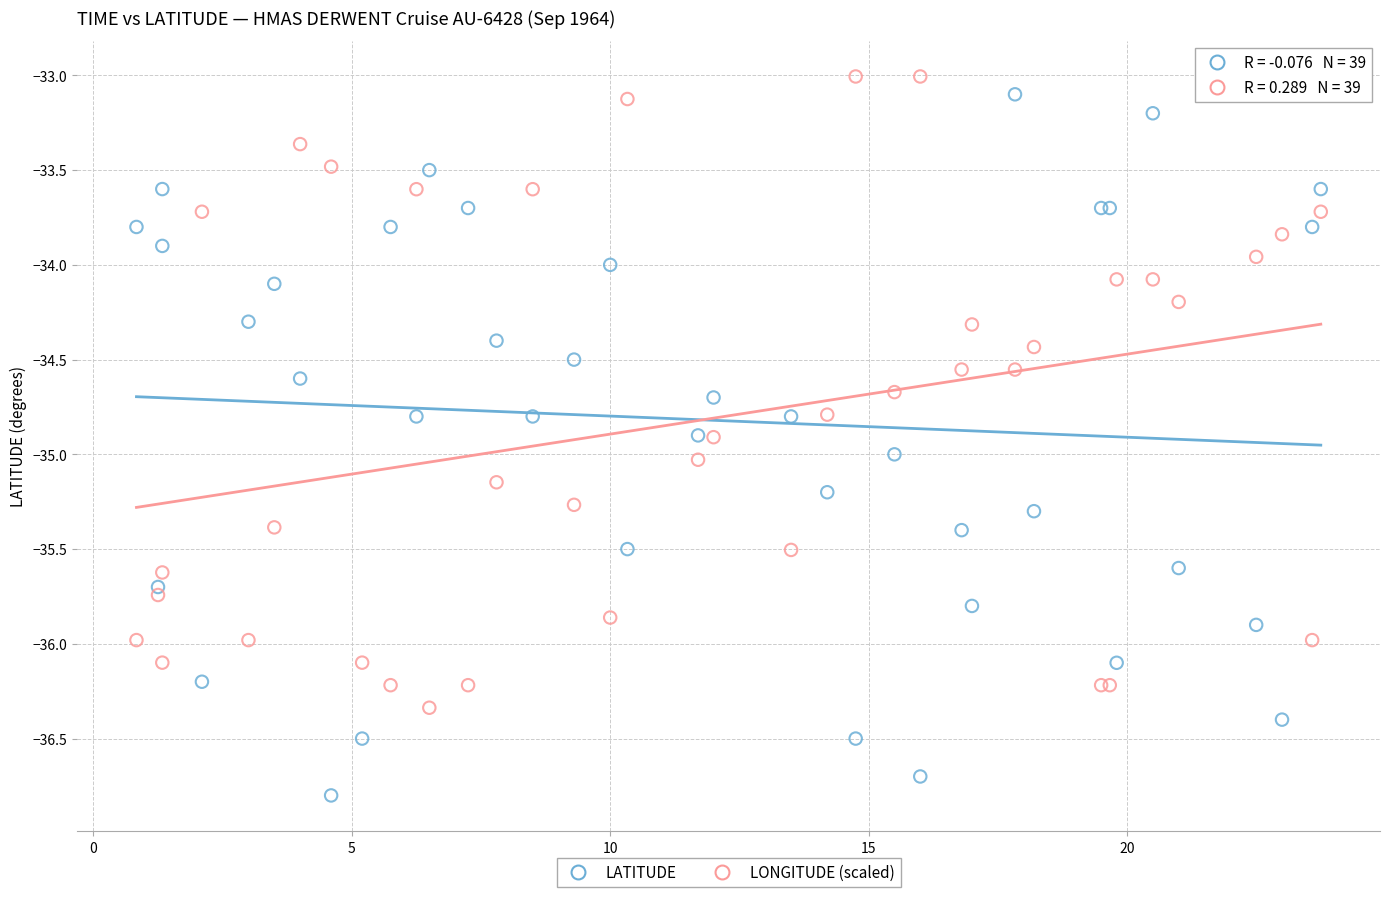

What are all the series names shown in the legend?

LATITUDE, LONGITUDE (scaled)